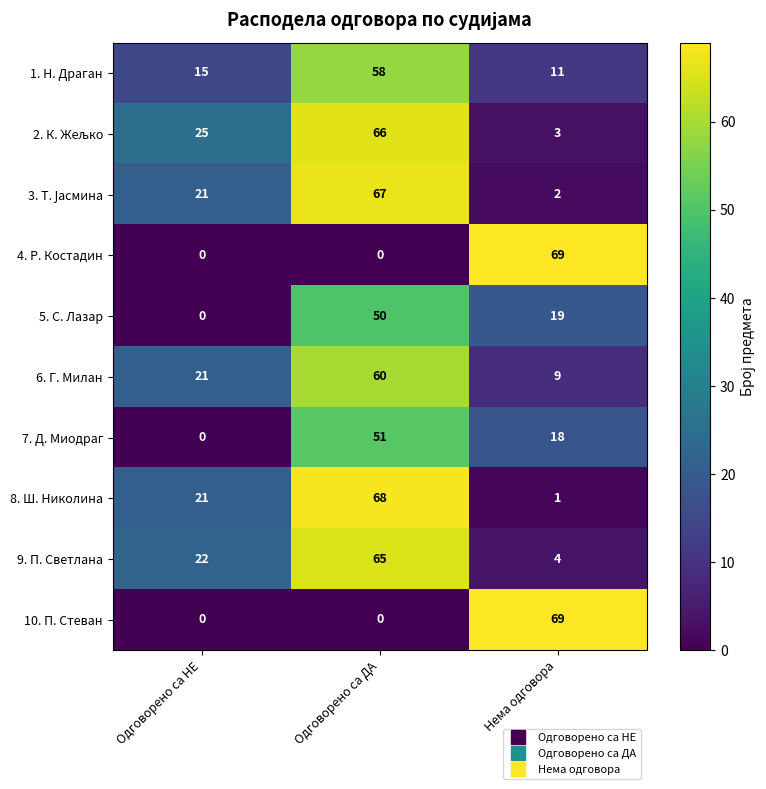

What is the greatest value displayed?

69